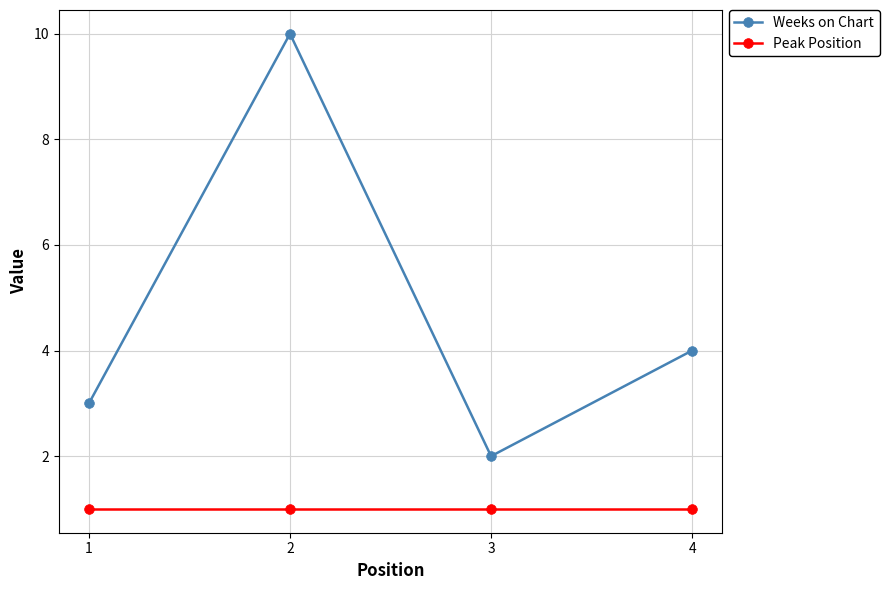

True or false: Weeks on Chart and Peak Position cross at least once.

False